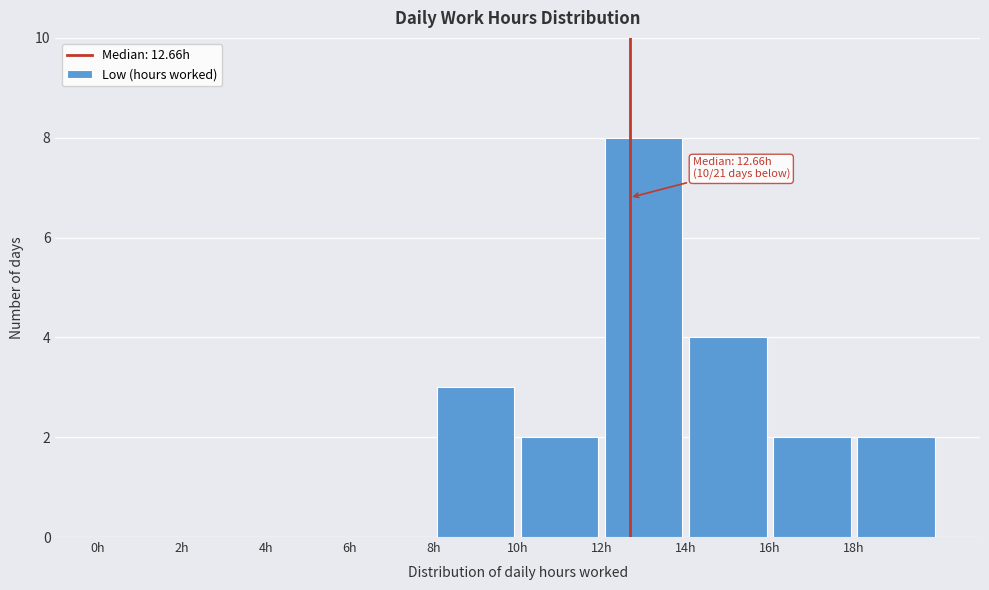

Over which range of the x-axis is the bar tallest?

12 to 14